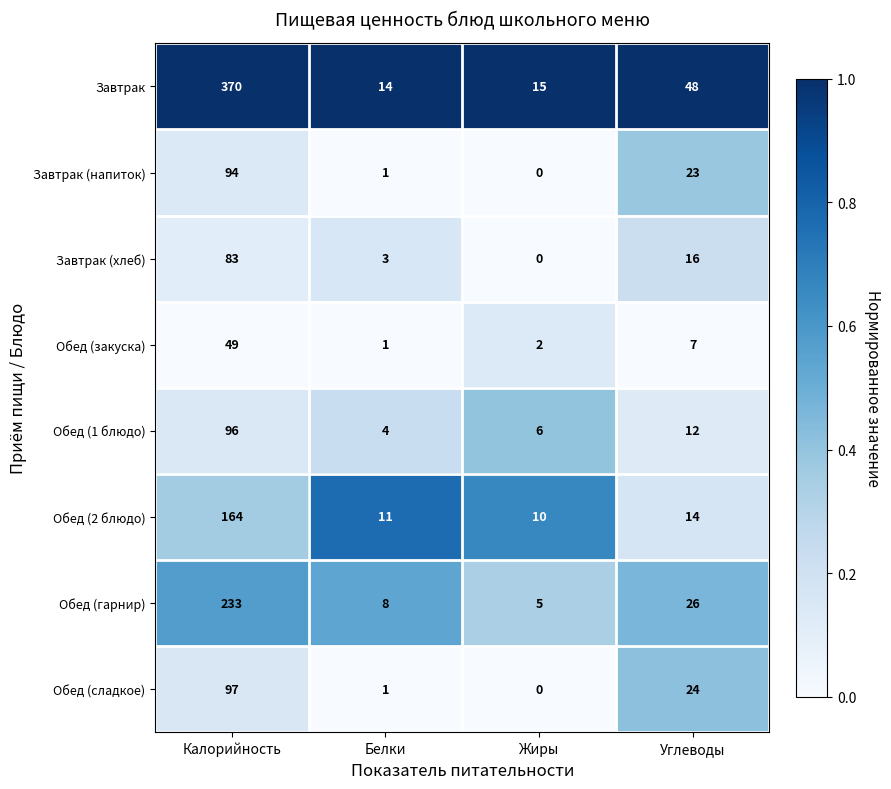

What is the difference between the maximum and minimum values in the Завтрак (напиток) series?

94